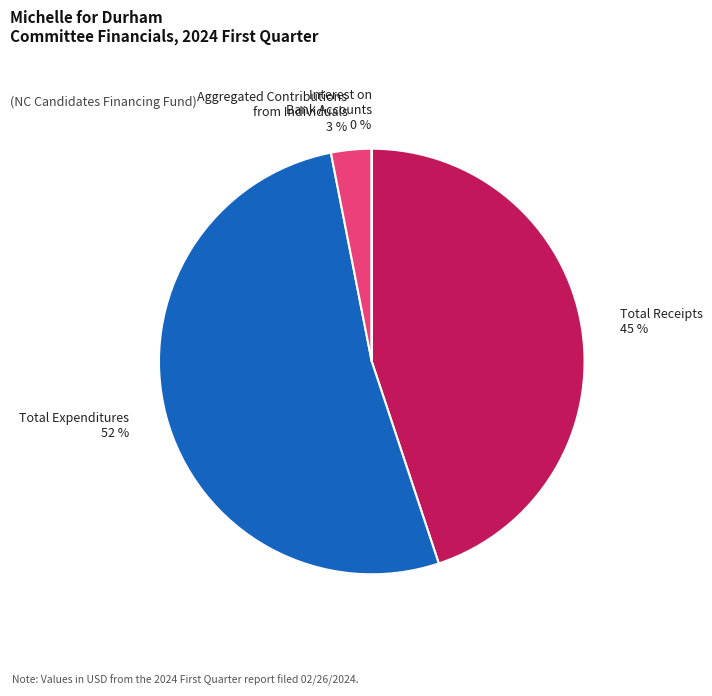

Between Aggregated Contributions from Individuals 3 % and Total Expenditures 52 %, which is larger?

Total Expenditures 52 %